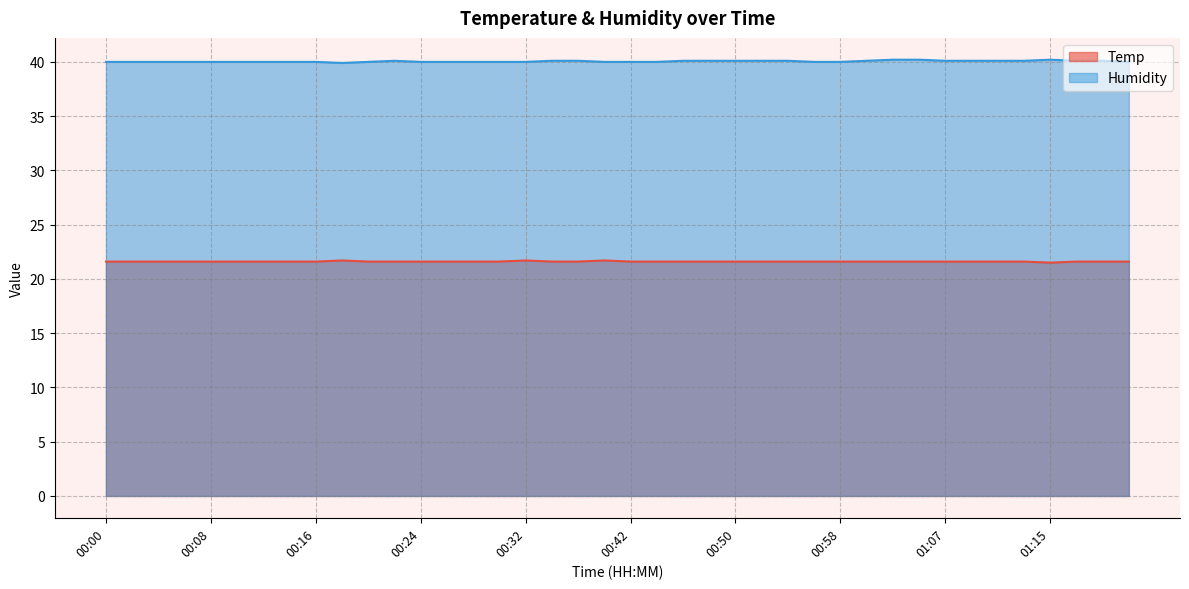

What is the minimum value for Temp?

21.5